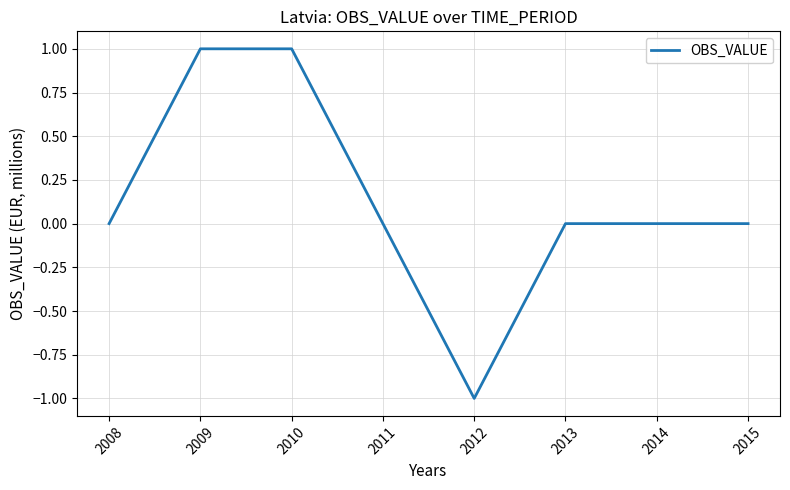

What is the sum of all values?

1